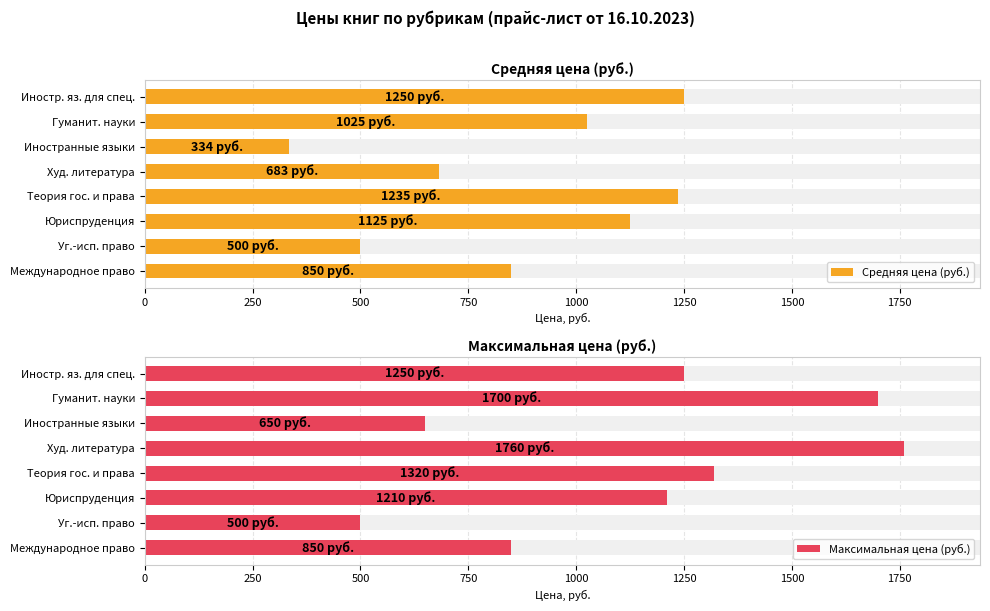

Is it true that Максимальная цена (руб.) equals 1999 at Юриспруденция?

False